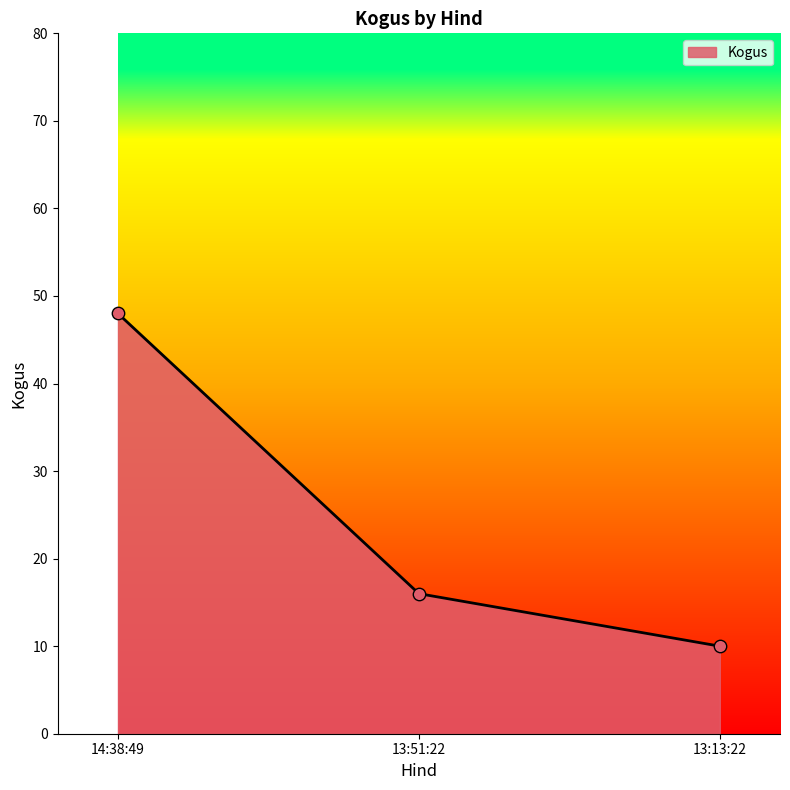

What is the change in value from 13:51:22 to 13:13:22?

-6